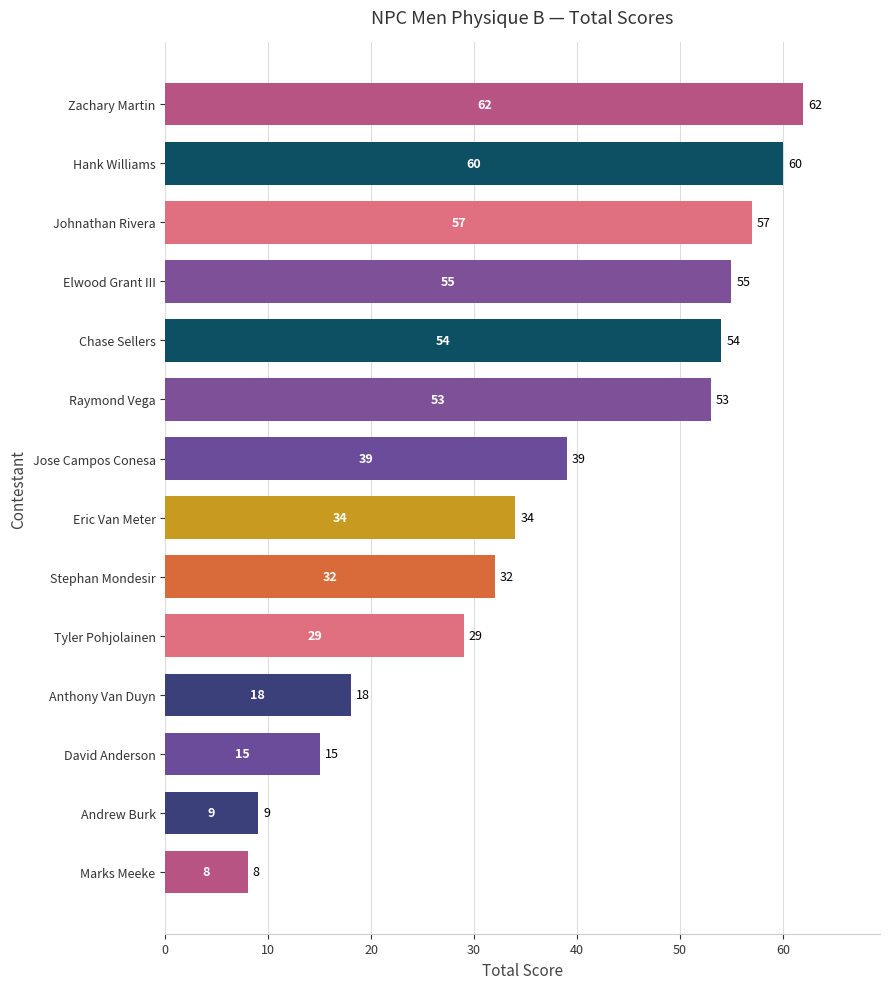

Where is the data nearest to the value 35?

Eric Van Meter